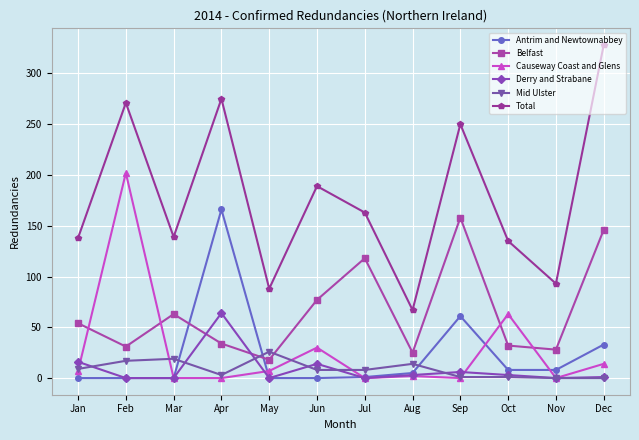

Between which two adjacent categories do Causeway Coast and Glens and Derry and Strabane first intersect?

Jan and Feb